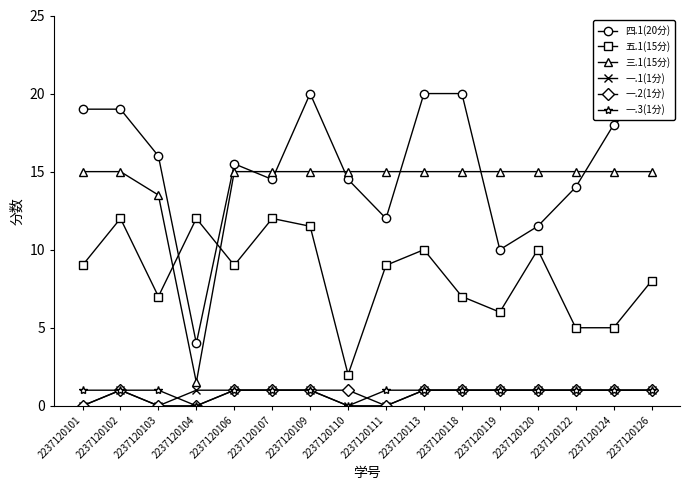

What are all the series names shown in the legend?

四.1(20分), 五.1(15分), 三.1(15分), 一.1(1分), 一.2(1分), 一.3(1分)